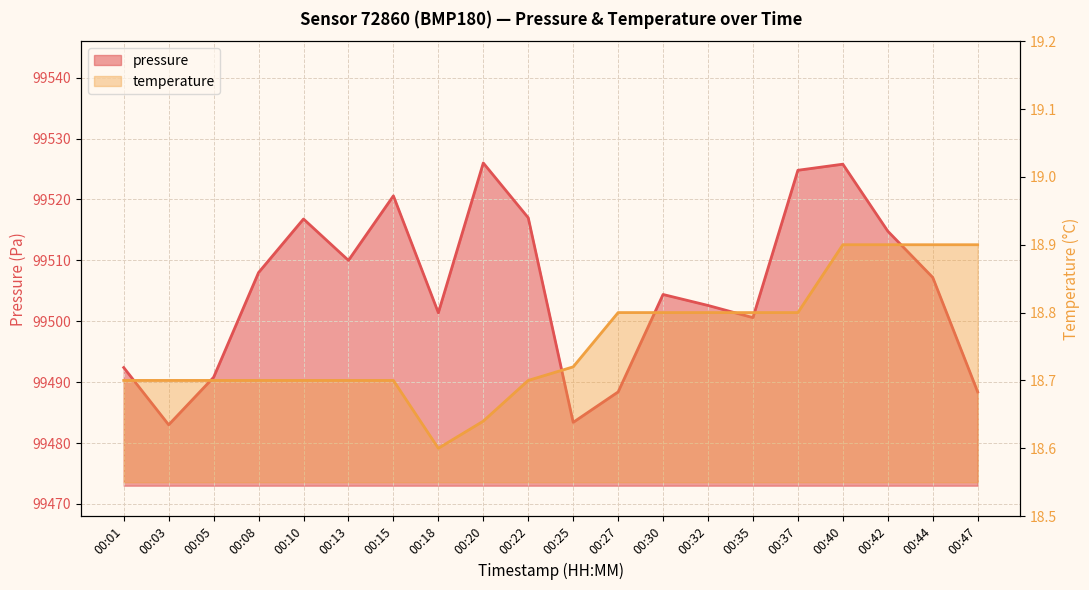

Which series changed the most between 00:18 and 00:35?

pressure